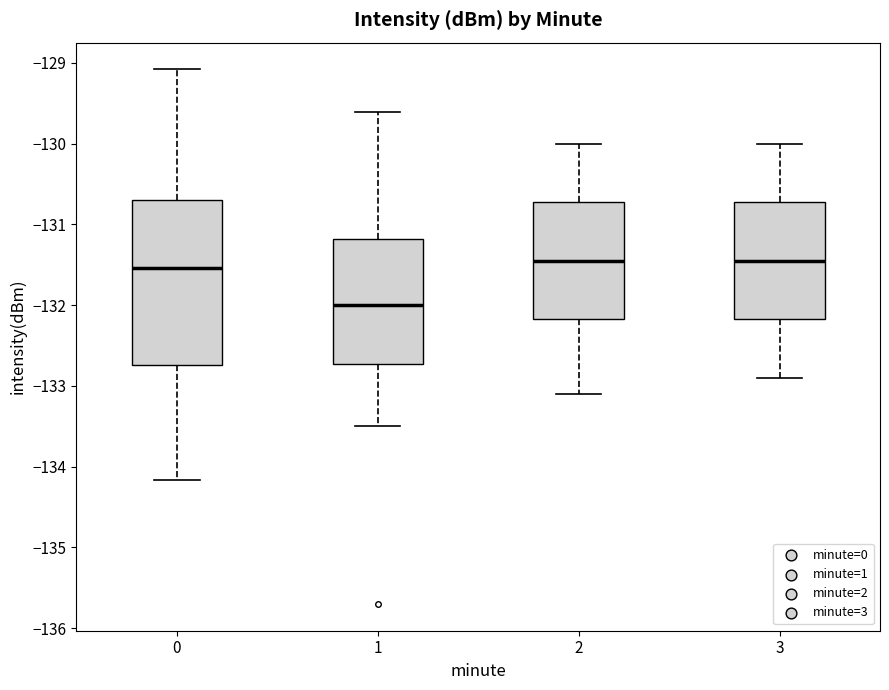

Reading left to right, read every box against the y-axis: the position of its median line, the range the box covers, and the ends of its whiskers. The values are not printed on the chart, so give them approximately, as read against the axis.

0: median -131.5, box -132.7 to -130.7, whiskers -134.2 to -129.1
1: median -132.0, box -132.7 to -131.2, whiskers -133.5 to -129.6
2: median -131.4, box -132.2 to -130.7, whiskers -133.1 to -130.0
3: median -131.4, box -132.2 to -130.7, whiskers -132.9 to -130.0